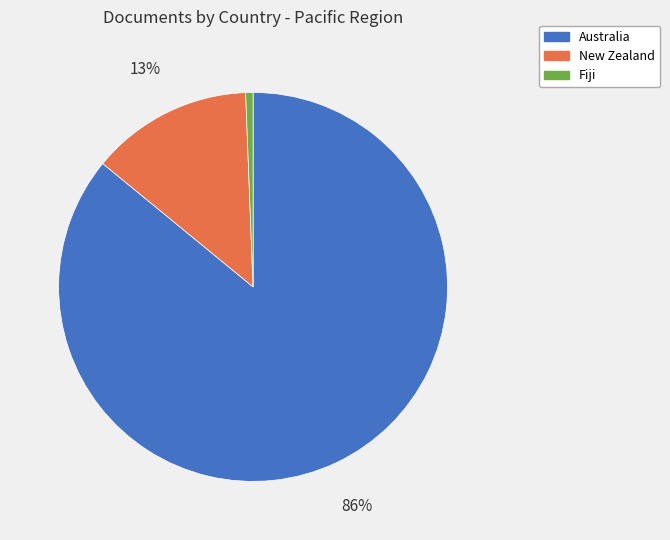

Rank the categories by value from lowest to highest.

Fiji, New Zealand, Australia